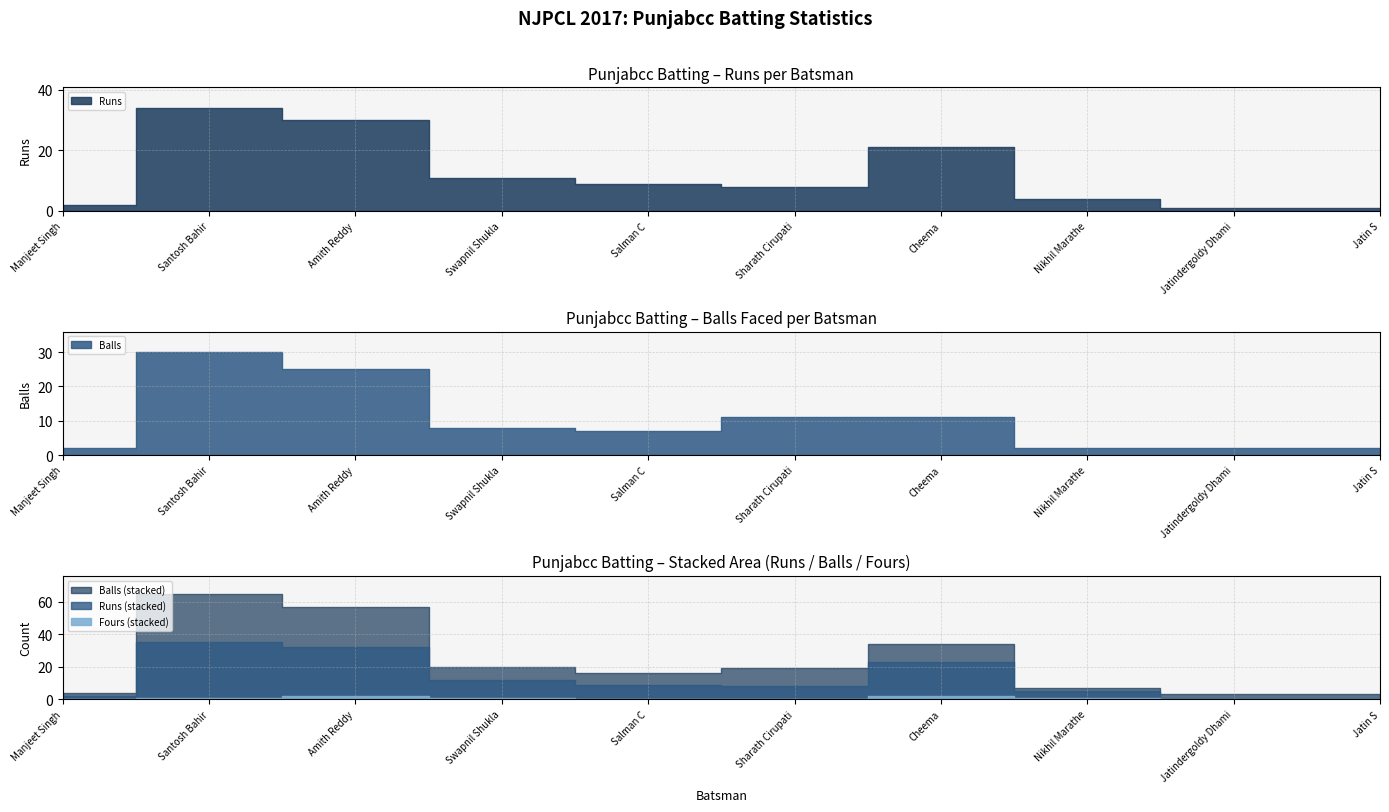

List the labels in order of Fours value, largest first.

Amith Reddy, Cheema, Santosh Bahir, Swapnil Shukla, Nikhil Marathe, Manjeet Singh, Salman C, Sharath Cirupati, Jatindergoldy Dhami, Jatin S